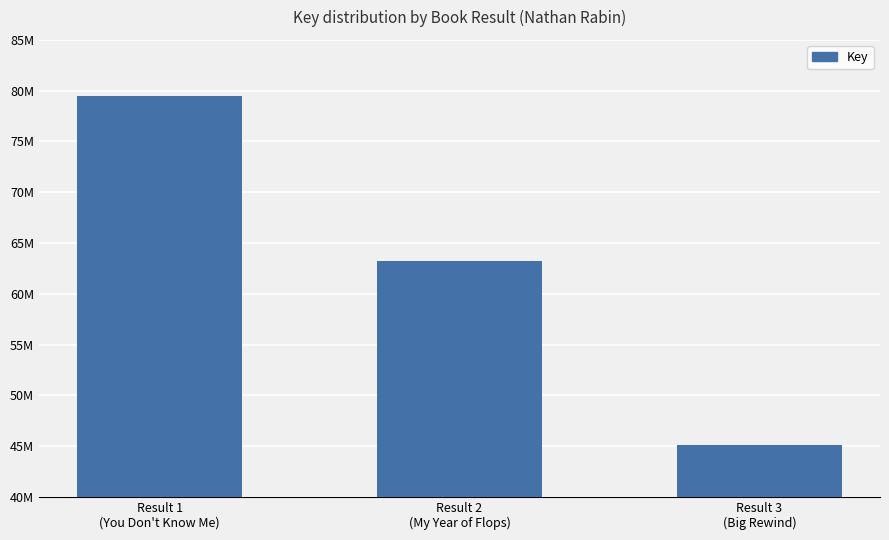

What is the smallest value displayed?

45083310